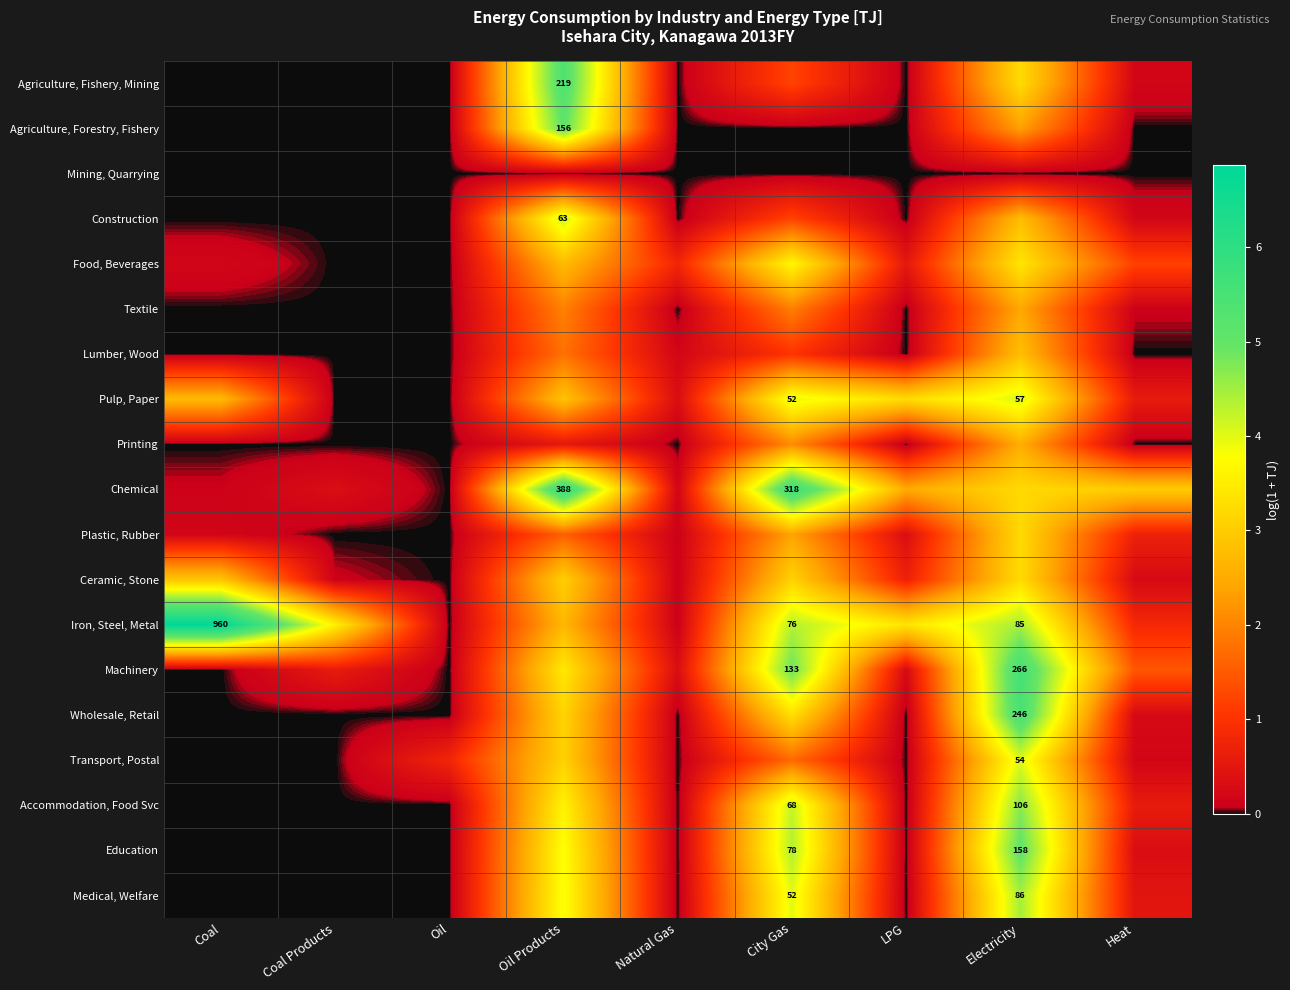

Is the value of Machinery at Electricity greater than the value of Iron, Steel, Metal at Coal?

No